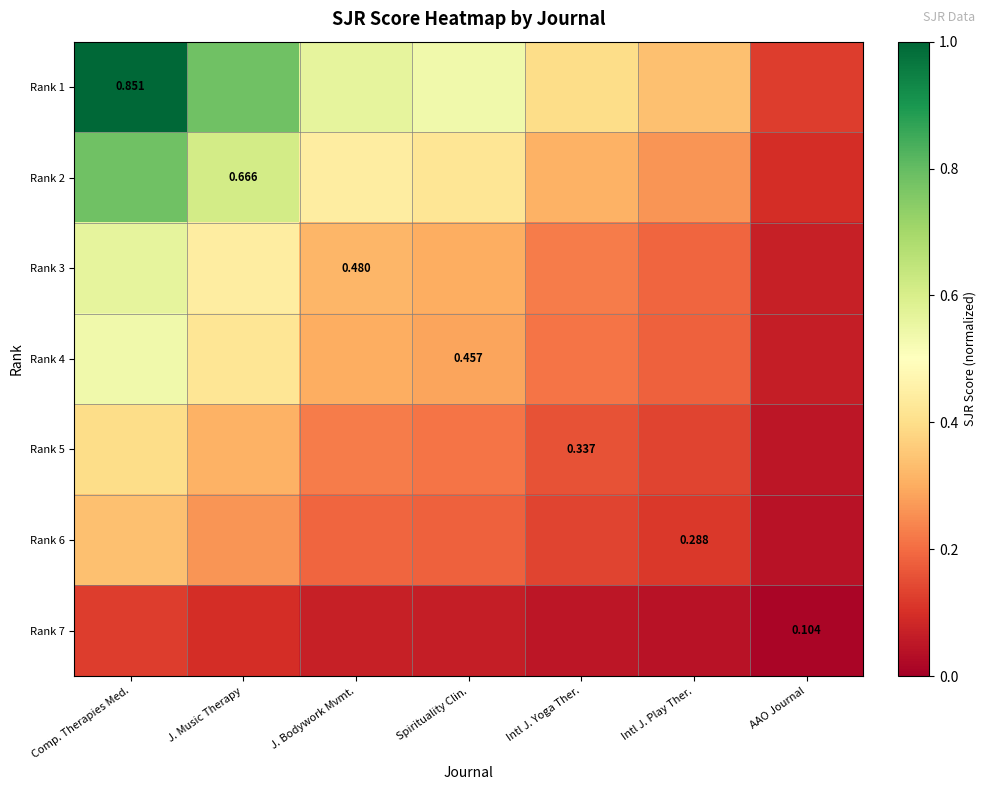

Which series has the largest range (max minus min)?

Rank 1